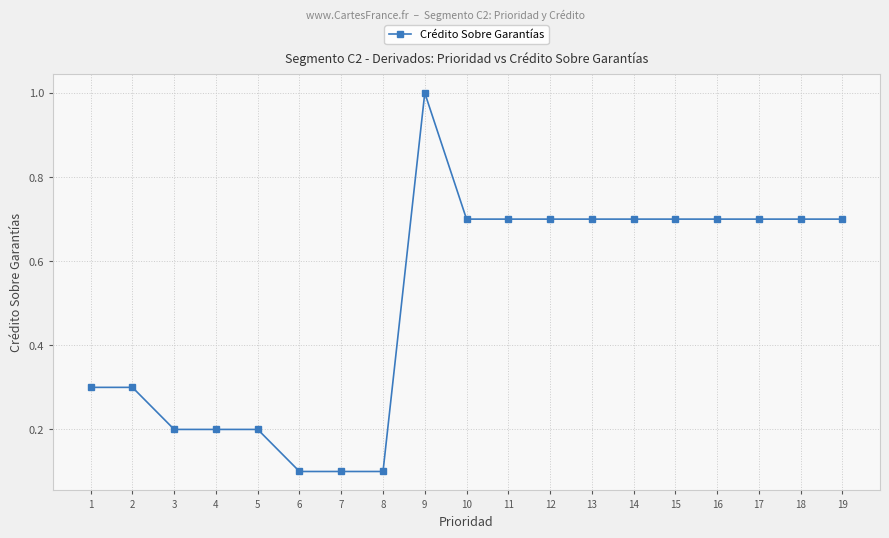

What is the minimum value shown in the chart?

0.1